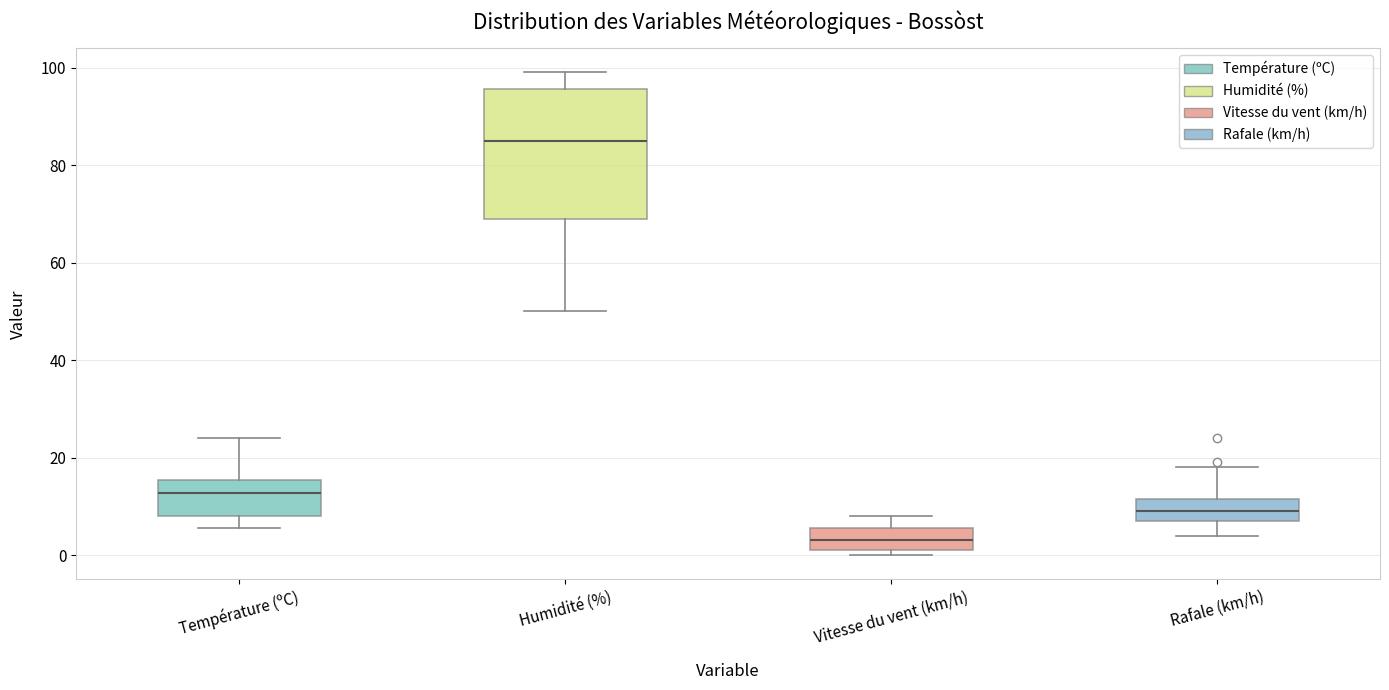

Which box has the lowest median line?

Vitesse du vent (km/h)